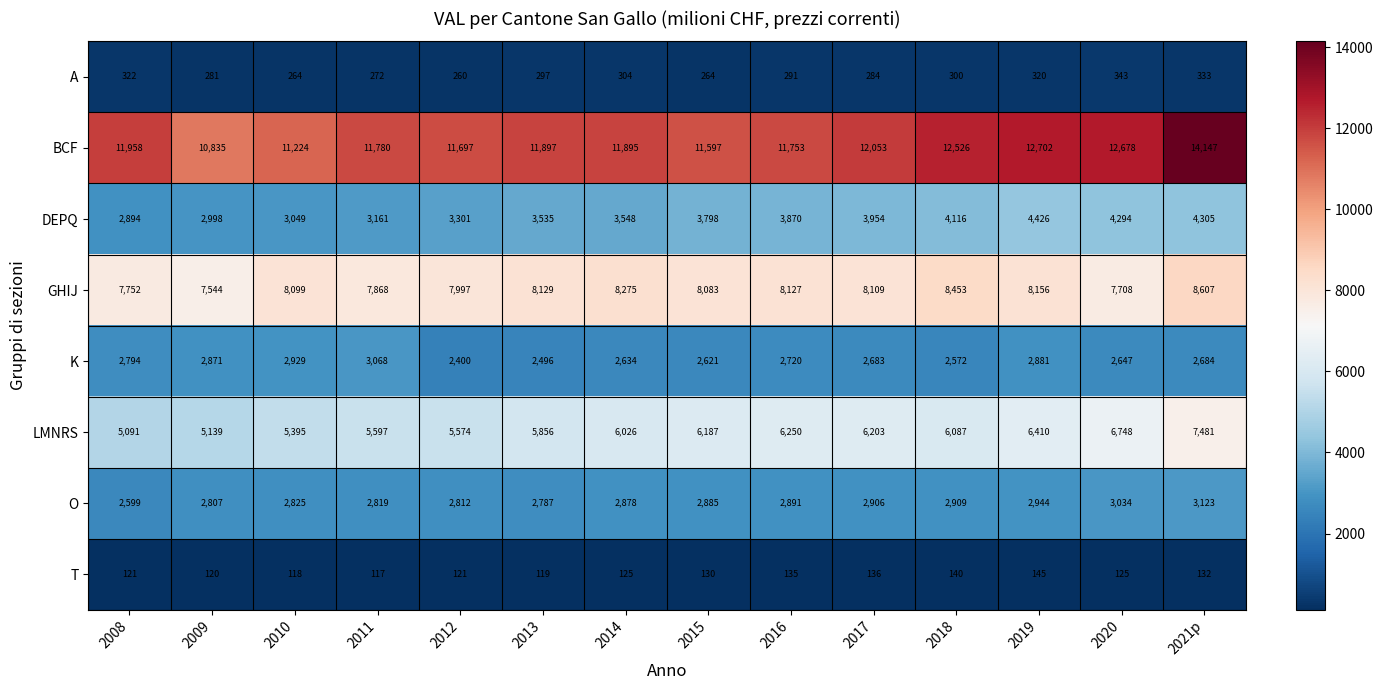

Where is K nearest to the value 2734?

2016